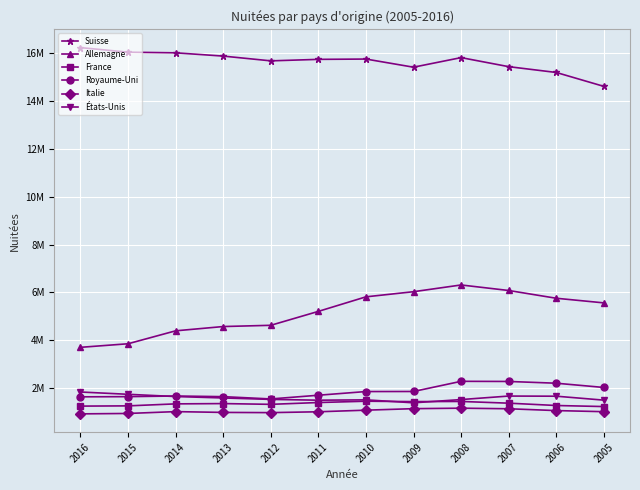

Is this an area chart (filled region under the line)?

No